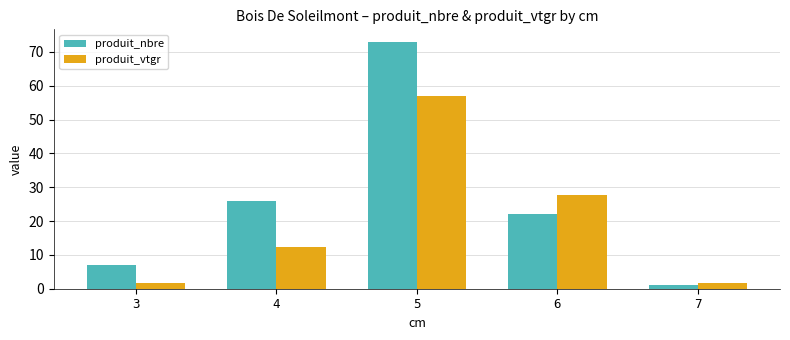

How many data points in produit_vtgr are less than 12?

2